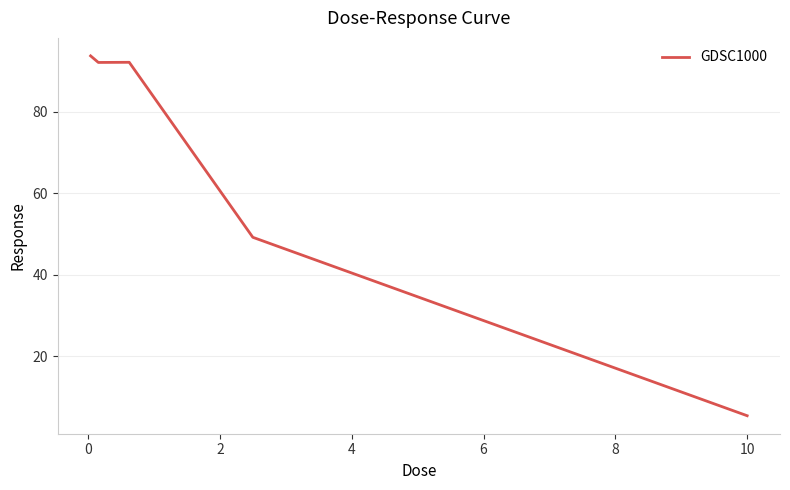

True or false: there are more than 2 points higher than both neighbors.

False